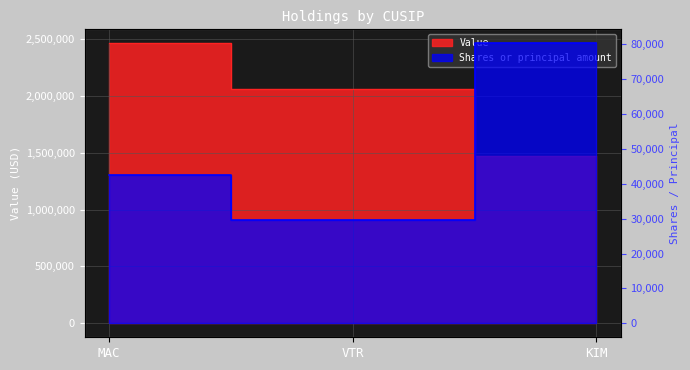

The value of Shares or principal amount at KIM is 80300. True or false?

True